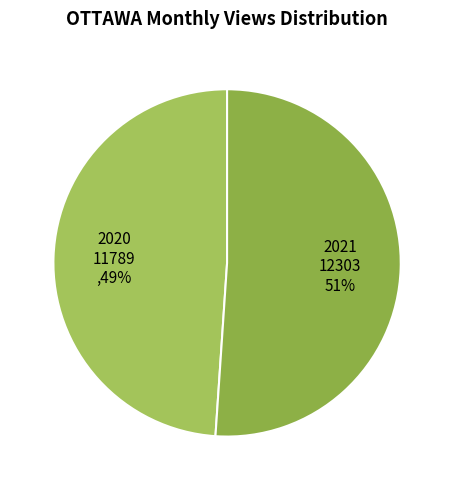

To the nearest percent, what is the difference between the 2021 12303 51% and 2020 11789 ,49% slice percentages?

2%